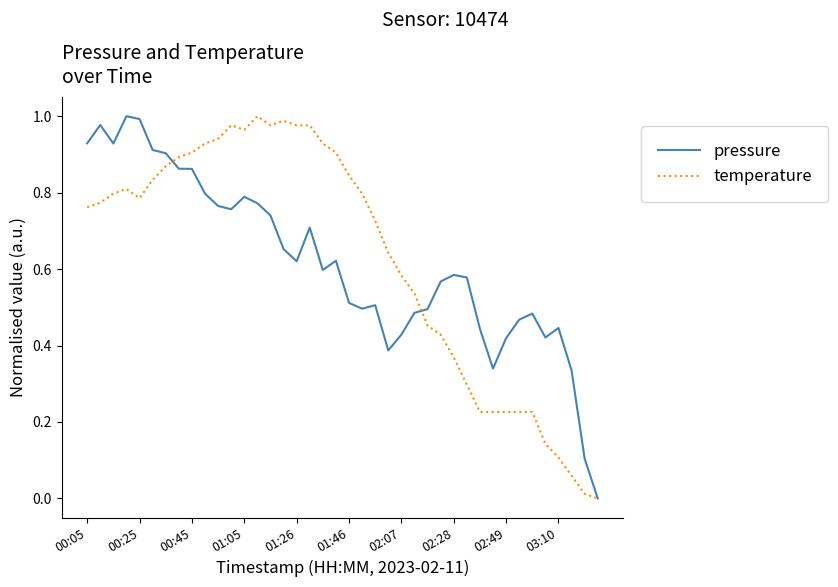

Count the number of categories in the chart.

40